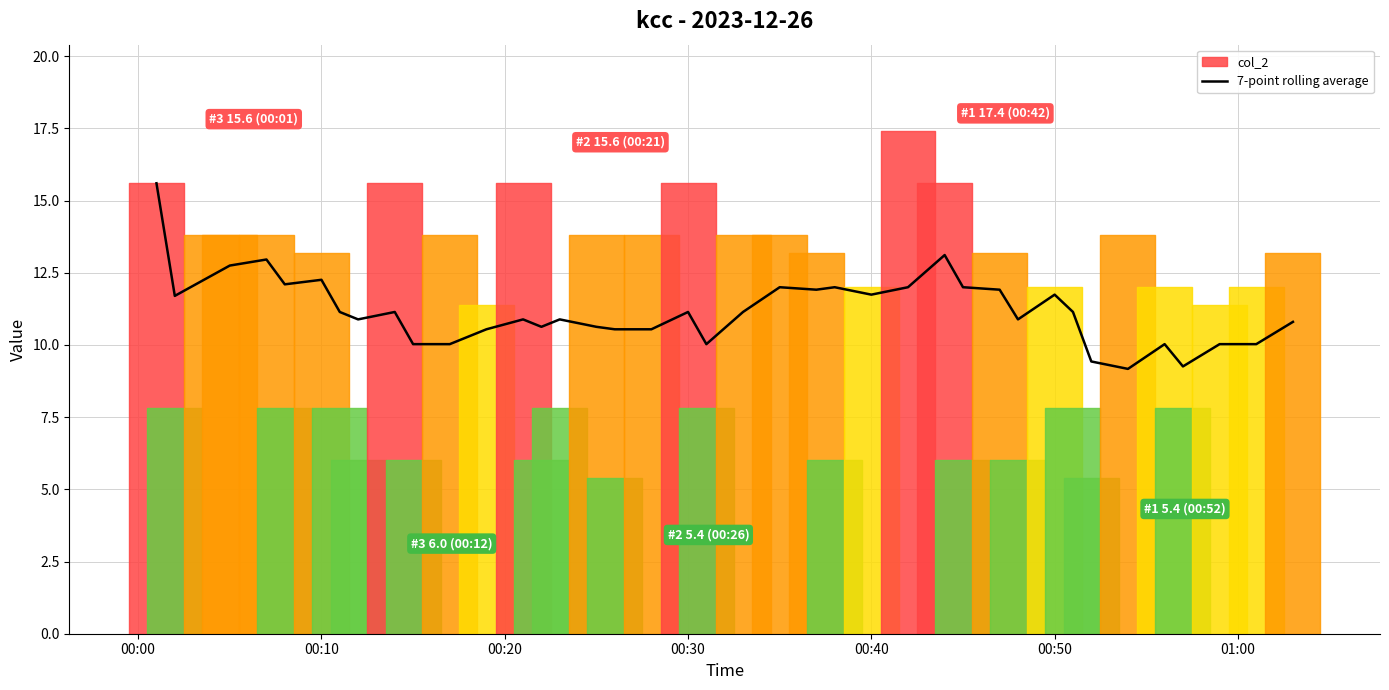

True or false: 7-point rolling average has a value of 2.6 at 00:40.

False